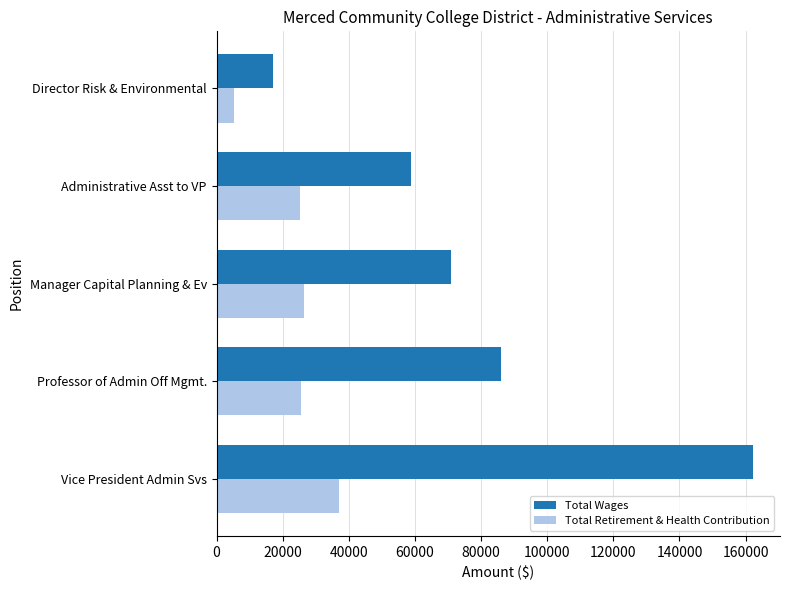

The value of Total Wages at Director Risk & Environmental is 17158. True or false?

True